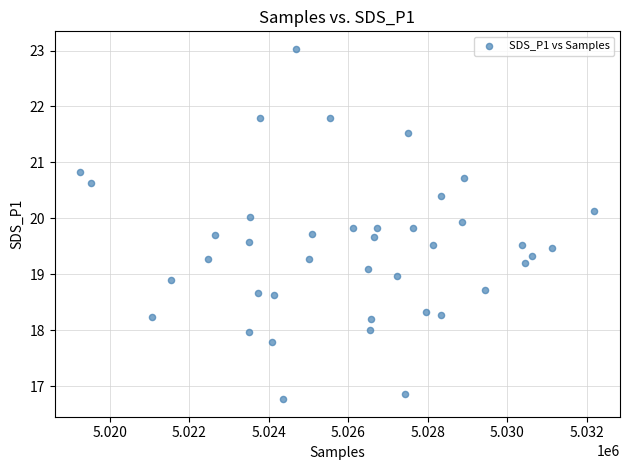

What is the range of Y values (max minus min)?

6.3